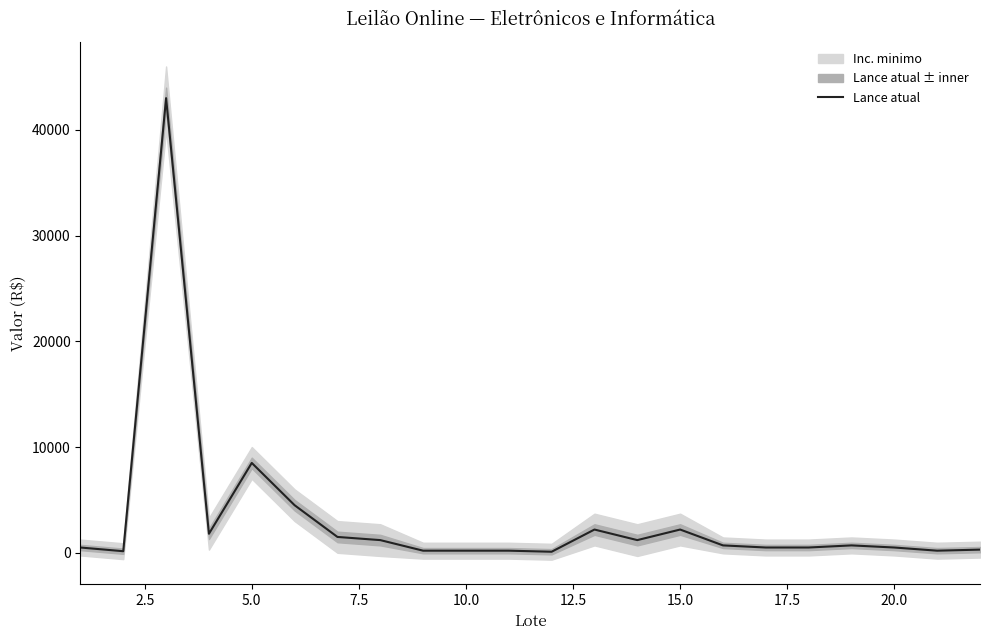

What is the maximum value for Lance atual?

43000